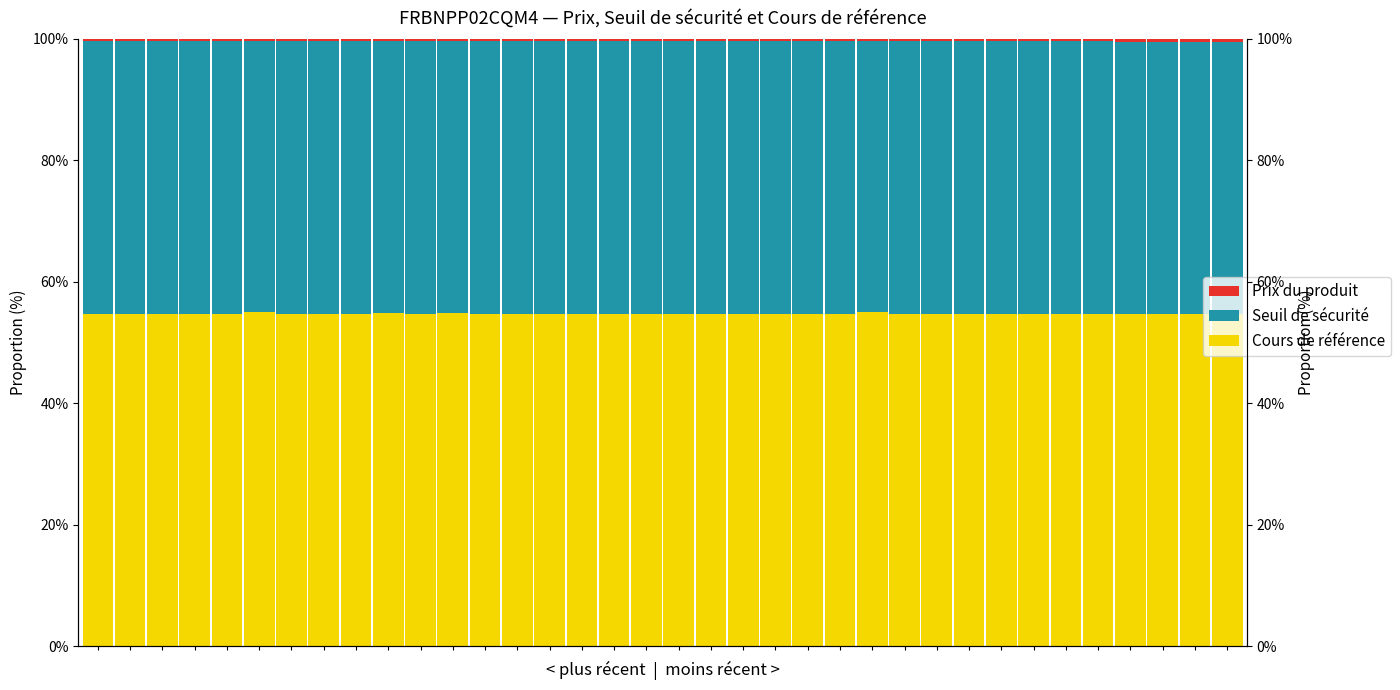

Rank the series by their maximum value, from lowest to highest.

Prix du produit, Seuil de sécurité, Cours de référence